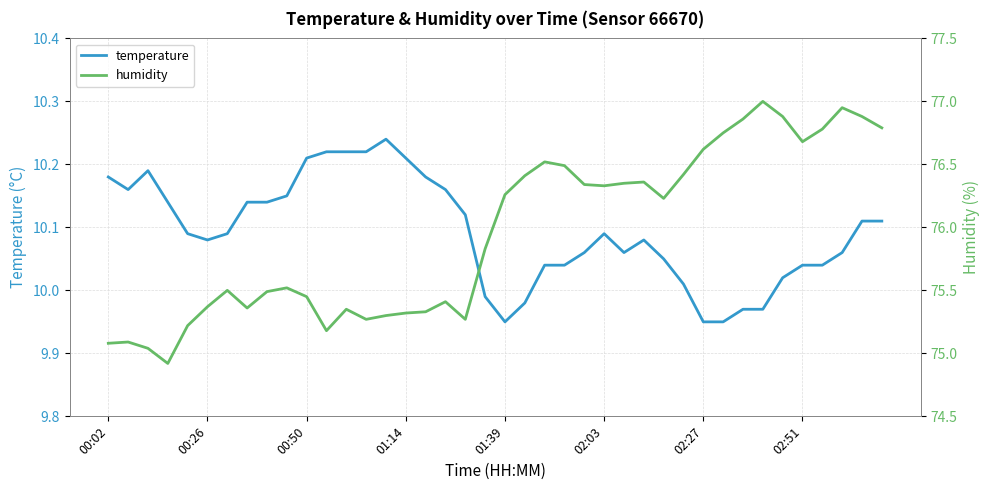

How many series are shown in this chart?

2